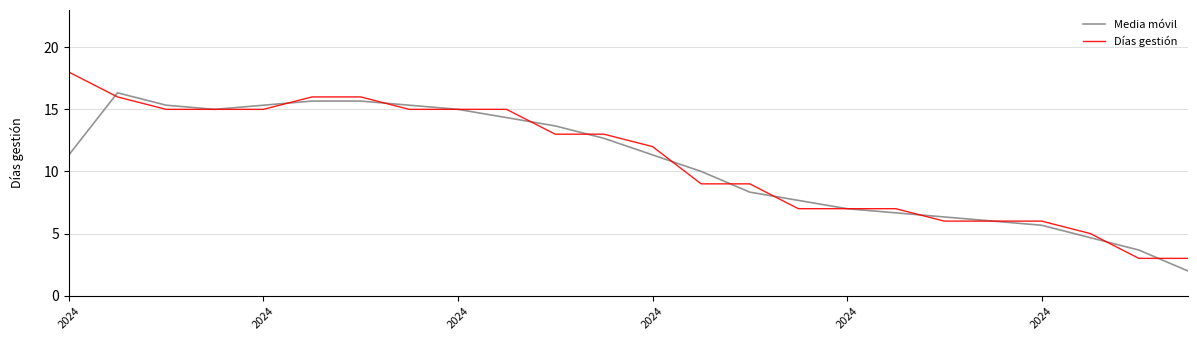

Does the chart display data point markers on the line(s)?

No